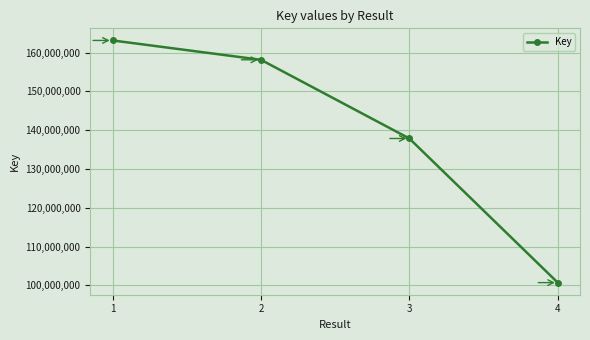

What is the value of the 2nd point from the left?

158155282